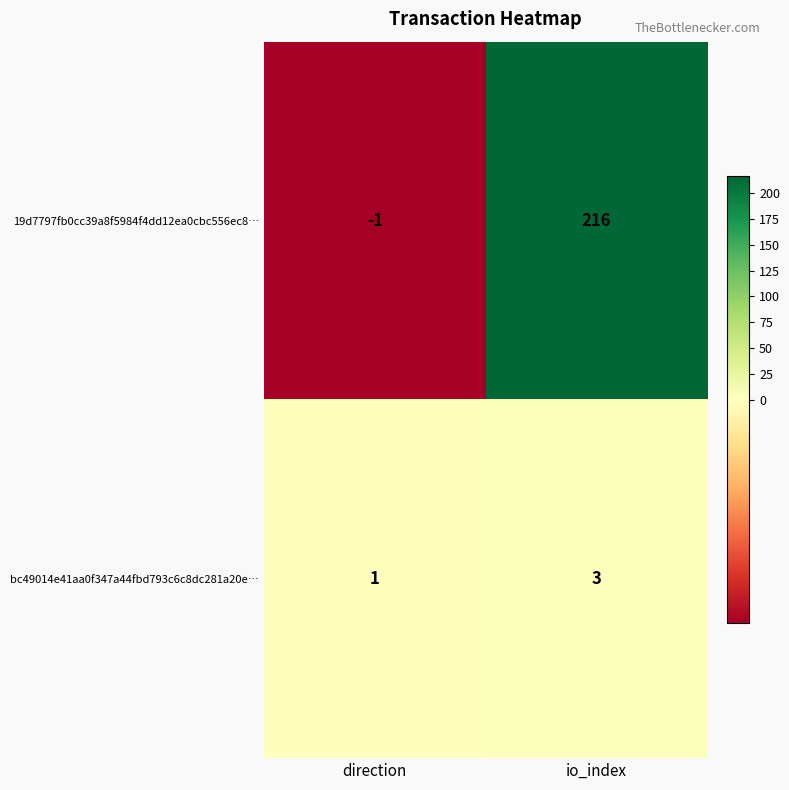

Reading left to right, list all the values displayed in this chart.

19d7797fb0cc39a8f5984f4dd12ea0cbc556ec8…: direction=-1	io_index=216
bc49014e41aa0f347a44fbd793c6c8dc281a20e…: direction=1	io_index=3